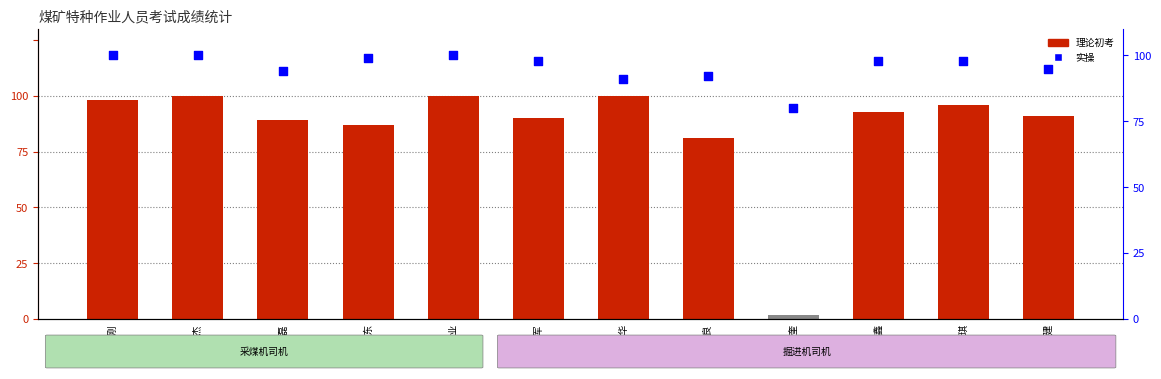

At which category is the sum across all series the highest?

戎杰